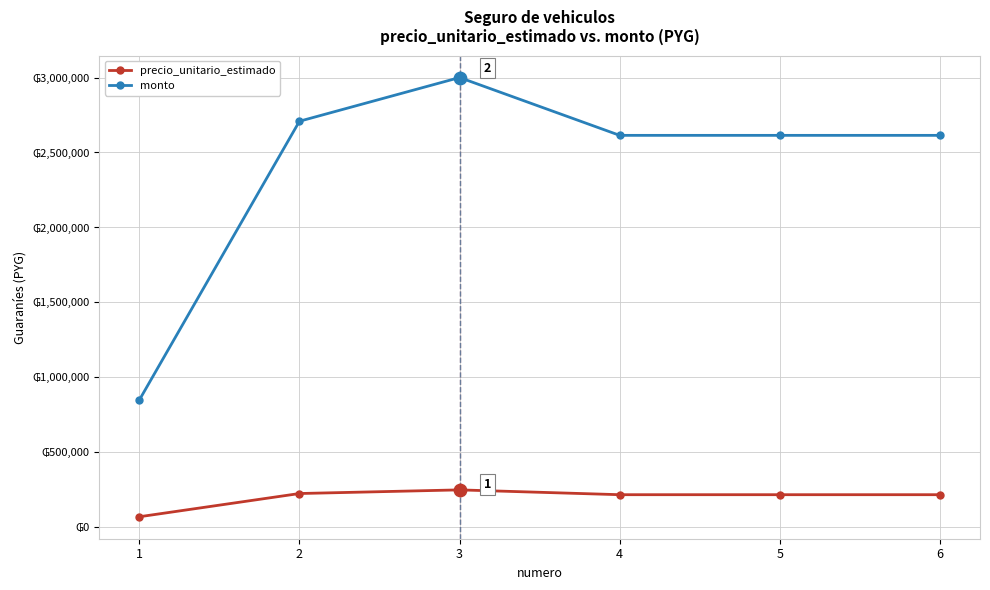

Is the value of precio_unitario_estimado at 4 greater than the value of monto at 3?

No